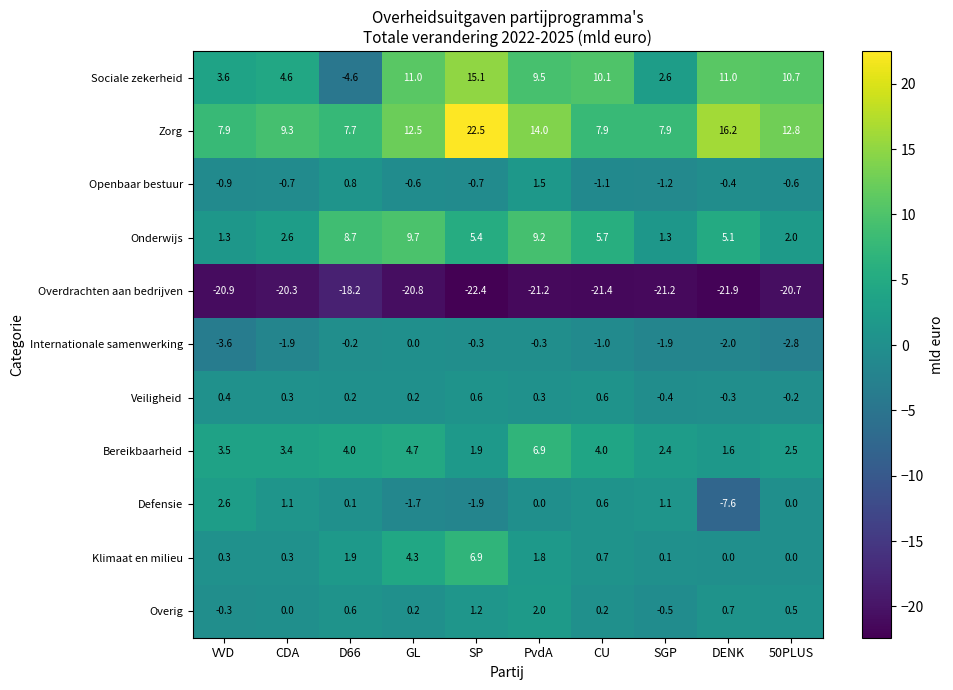

What is the difference between the Klimaat en milieu values at D66 and SP?

5.0